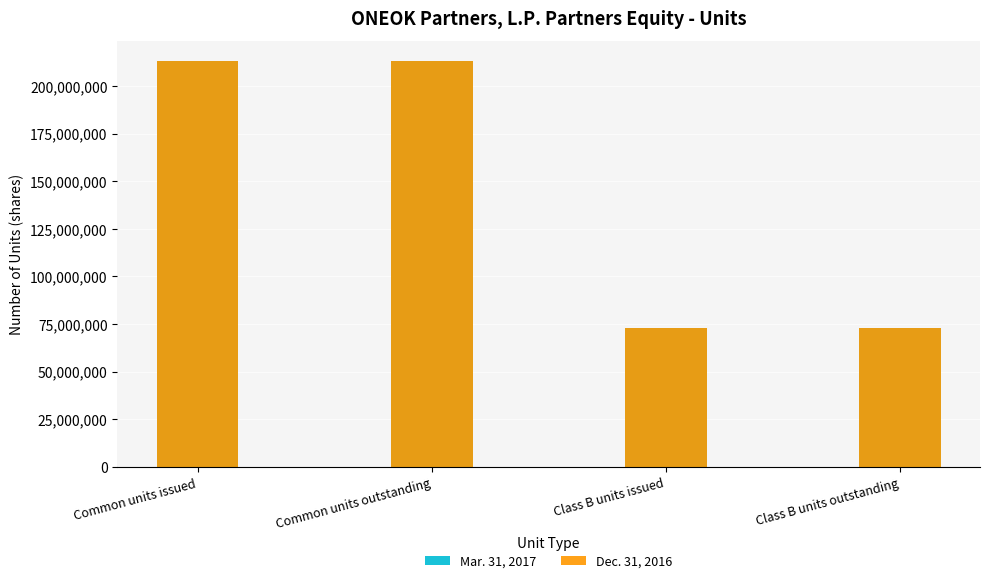

How many groups of bars are there?

4